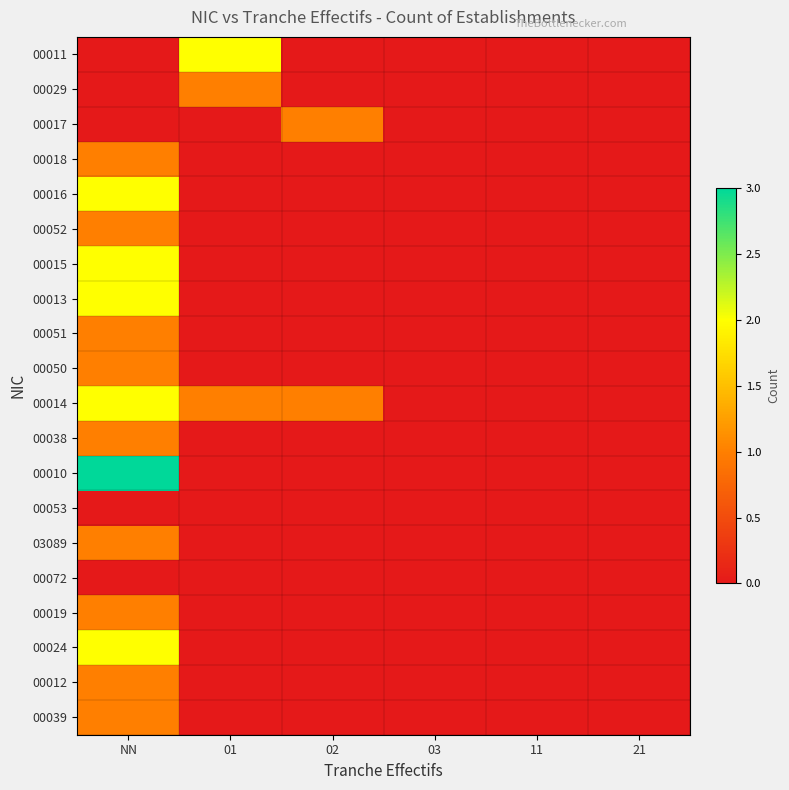

At which category does the chart reach its peak across all series?

NN